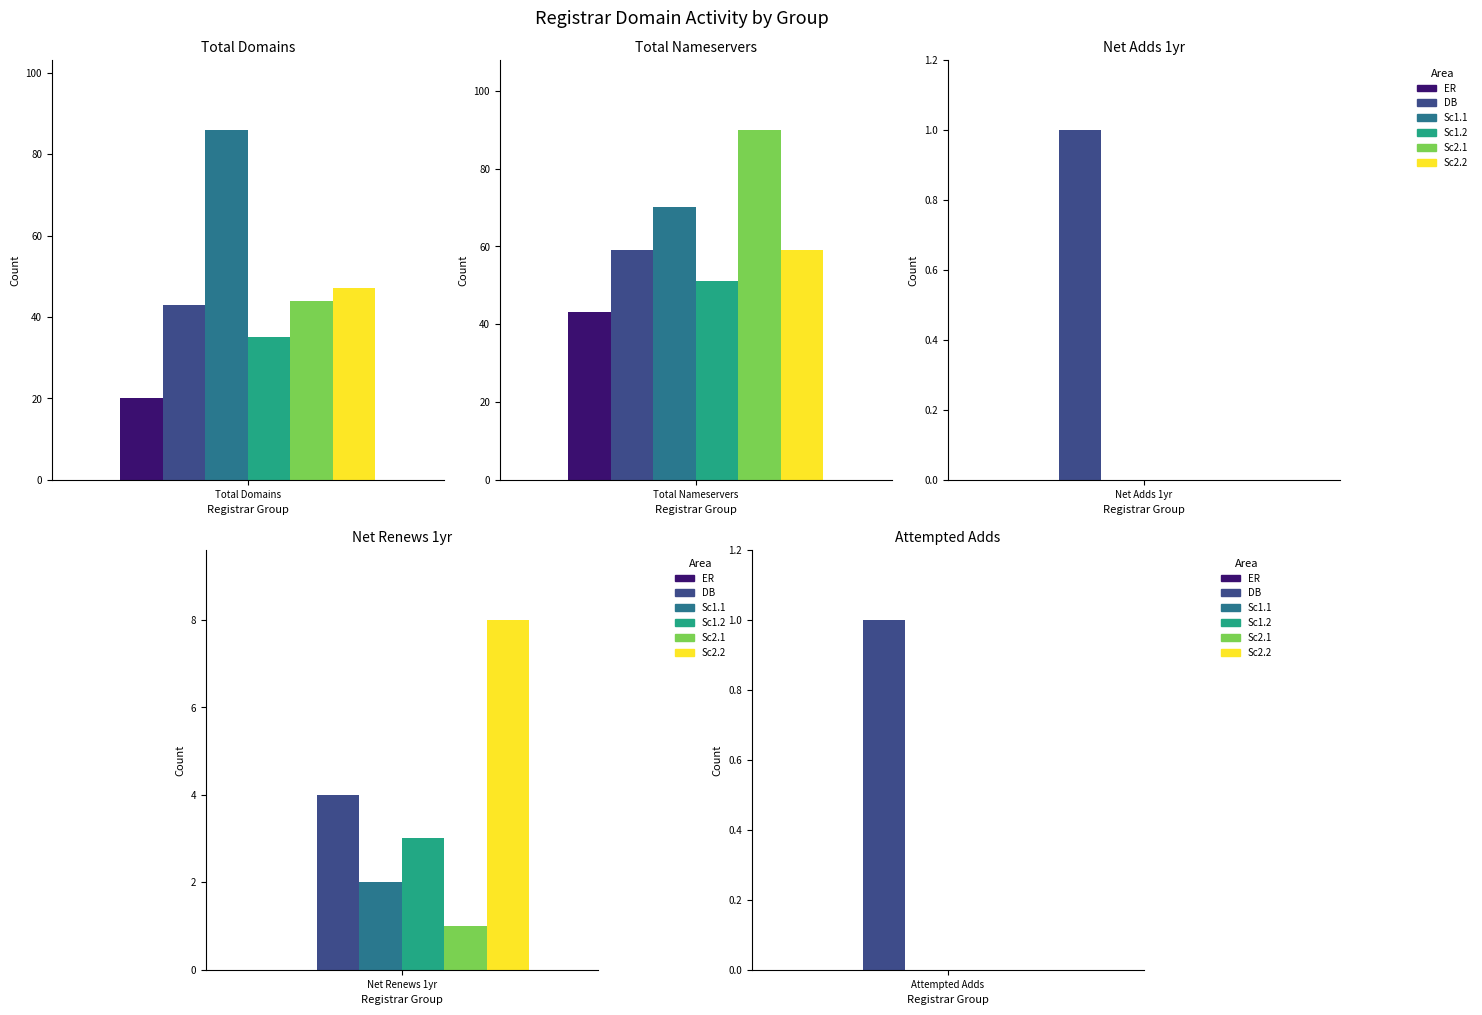

The Sc1.2 series shows 2 at Tucows. True or false?

False